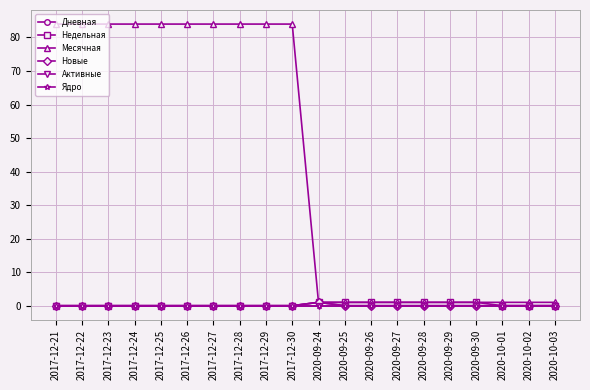

True or false: Активные has a value of 0 at 2020-09-29.

True